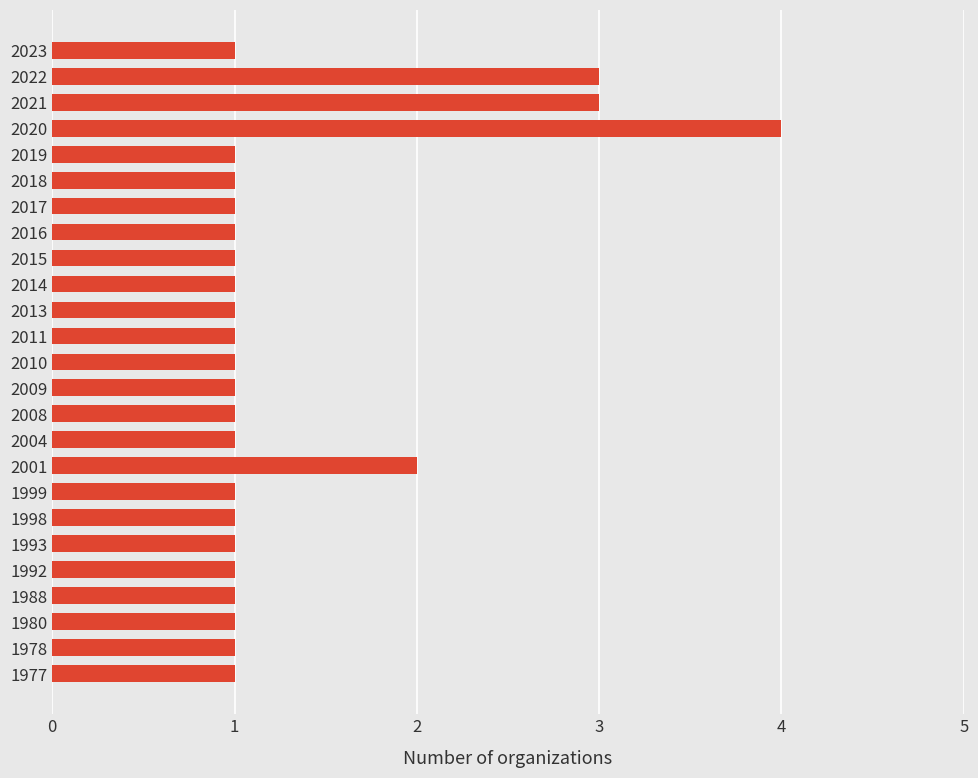

At which category does the chart reach its peak across all series?

2020